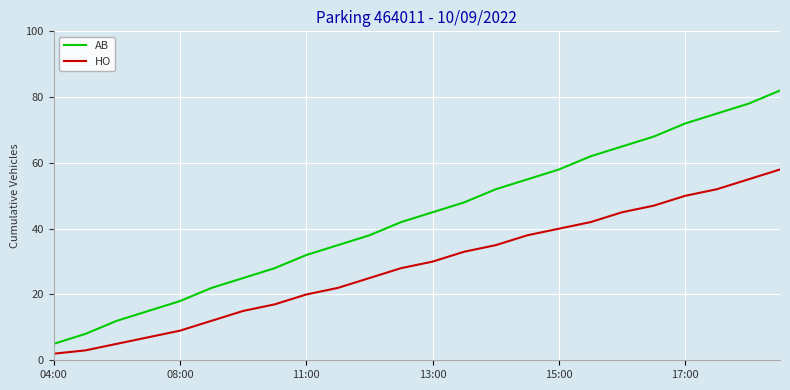

List the series in order of their overall mean, highest first.

AB, HO